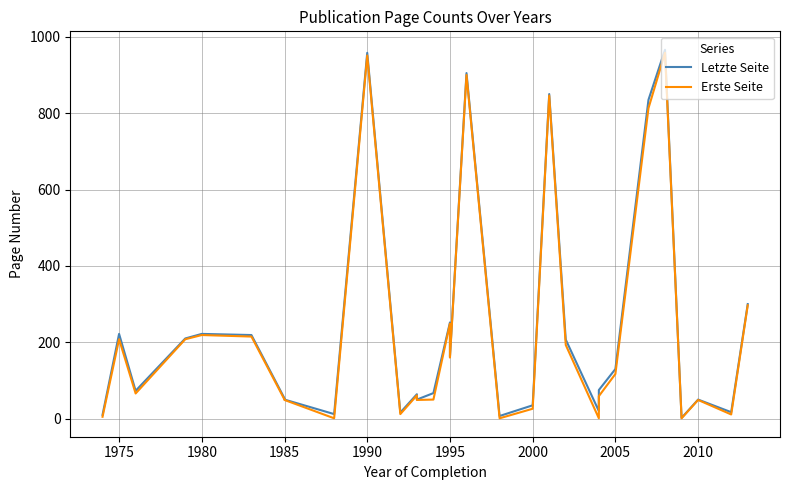

Which series has the largest total across all categories?

Letzte Seite